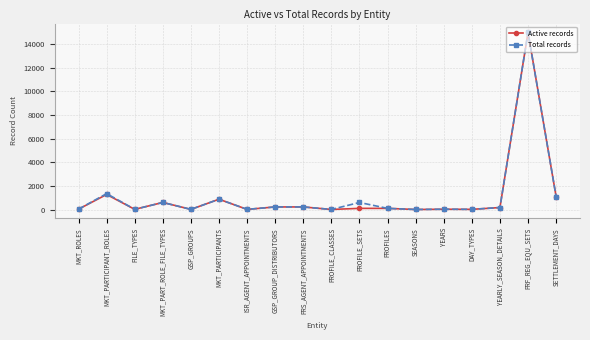

How many data points in Total records are less than 171?

9